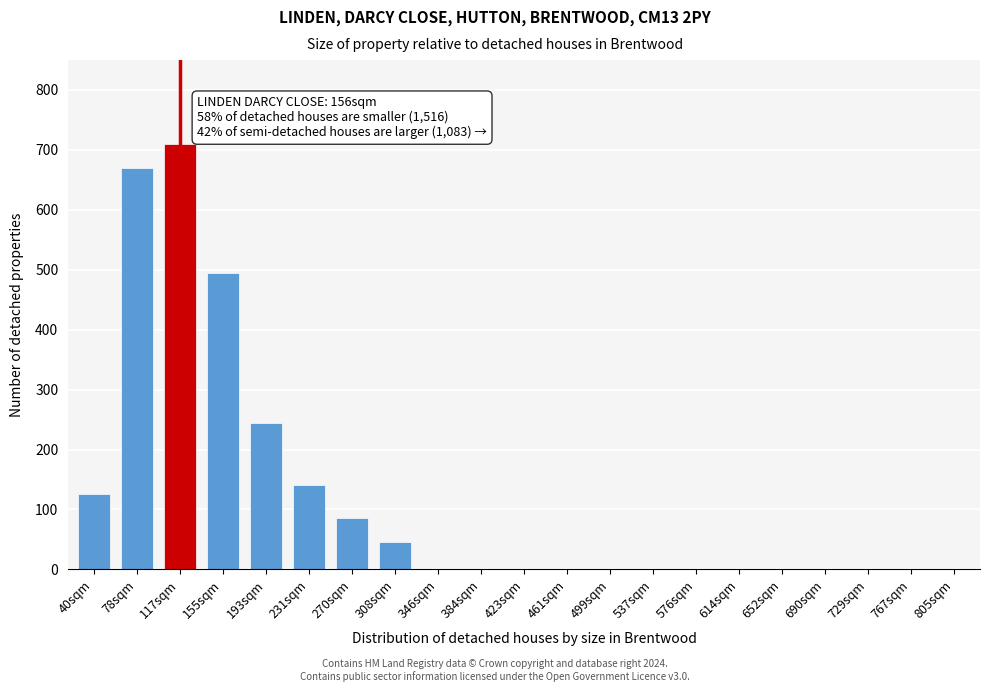

Reading left to right, list all the values displayed in this chart.

40sqm=125	78sqm=670	117sqm=710	155sqm=495	193sqm=245	231sqm=140	270sqm=85	308sqm=45	346sqm=0	384sqm=0	423sqm=0	461sqm=0	499sqm=0	537sqm=0	576sqm=0	614sqm=0	652sqm=0	690sqm=0	729sqm=0	767sqm=0	805sqm=0